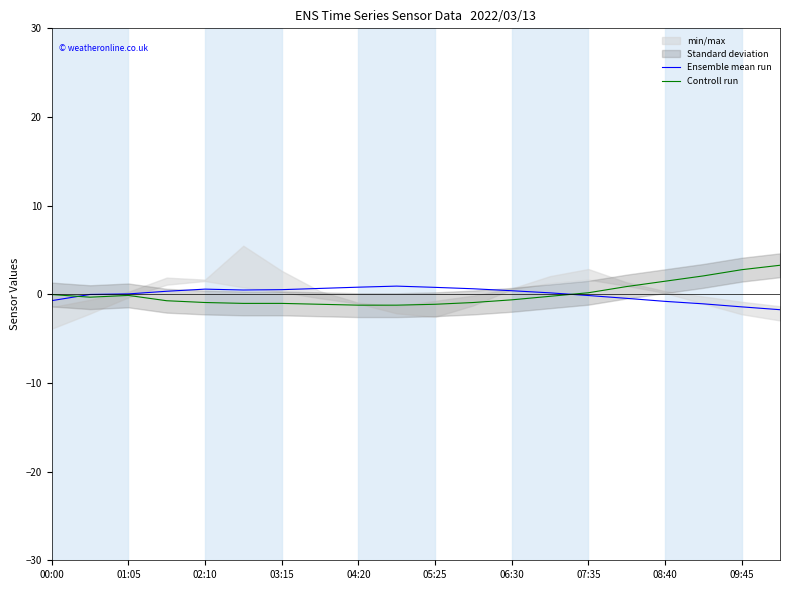

Does the chart display data point markers on the line(s)?

No